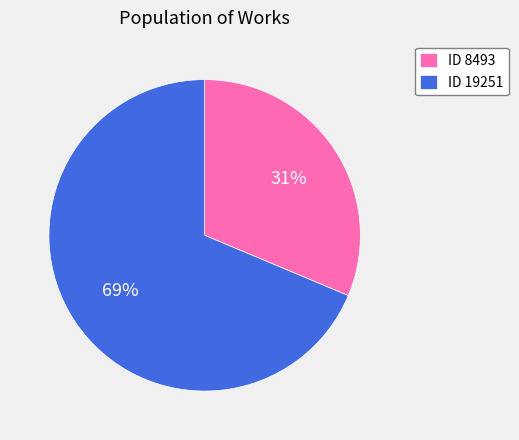

Count the number of slices in the pie.

2